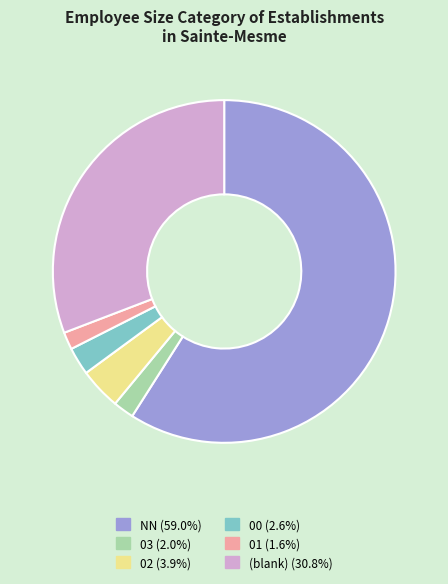

Does any single category account for the majority?

Yes